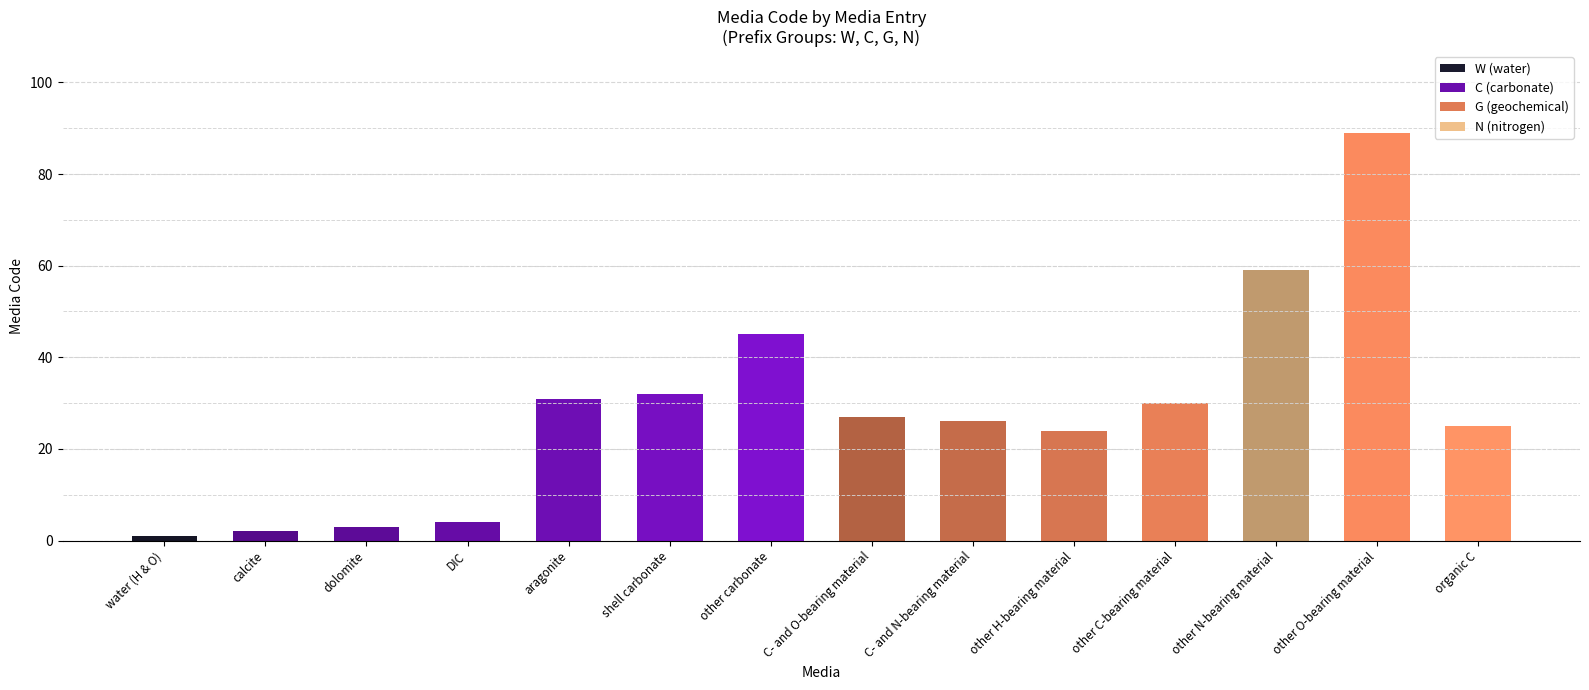

What is the change in value from shell carbonate to other carbonate?

+13